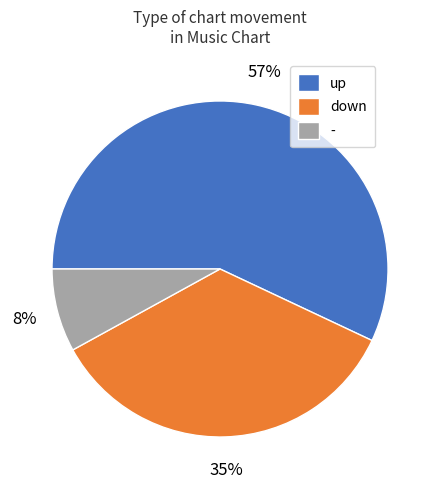

How many segments does this pie chart have?

3